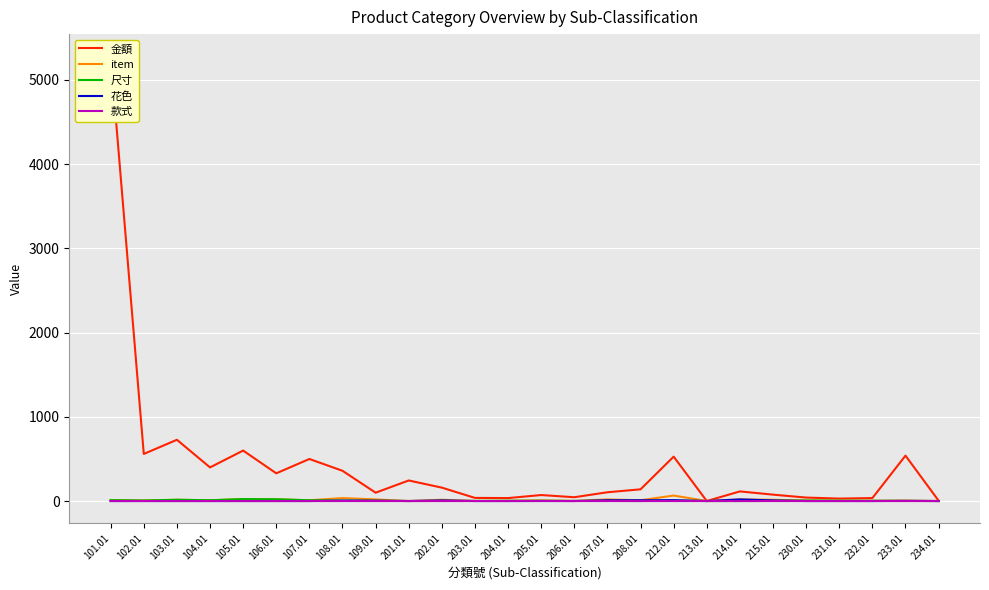

At how many categories does at least one series exceed 4903?

1